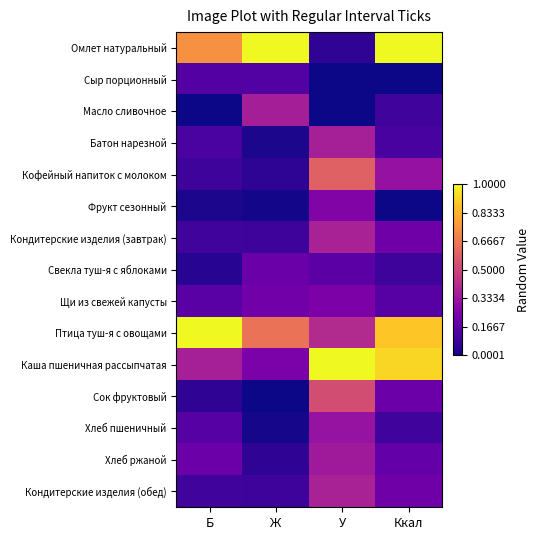

Reading left to right, list all the values displayed in this chart.

Омлет натуральный: Б=0.7	Ж=1.0	У=0.1	Ккал=1.0
Сыр порционный: Б=0.1	Ж=0.1	У=0.0	Ккал=0.0
Масло сливочное: Б=0.0	Ж=0.4	У=0.0	Ккал=0.1
Батон нарезной: Б=0.1	Ж=0.0	У=0.4	Ккал=0.1
Кофейный напиток с молоком: Б=0.1	Ж=0.1	У=0.6	Ккал=0.3
Фрукт сезонный: Б=0.0	Ж=0.0	У=0.3	Ккал=0.0
Кондитерские изделия (завтрак): Б=0.1	Ж=0.1	У=0.4	Ккал=0.2
Свекла туш-я с яблоками: Б=0.0	Ж=0.2	У=0.2	Ккал=0.1
Щи из свежей капусты: Б=0.2	Ж=0.2	У=0.2	Ккал=0.2
Птица туш-я с овощами: Б=1.0	Ж=0.6	У=0.4	Ккал=0.9
Каша пшеничная рассыпчатая: Б=0.4	Ж=0.2	У=1.0	Ккал=0.9
Сок фруктовый: Б=0.1	Ж=0.0	У=0.5	Ккал=0.2
Хлеб пшеничный: Б=0.2	Ж=0.0	У=0.3	Ккал=0.1
Хлеб ржаной: Б=0.2	Ж=0.1	У=0.3	Ккал=0.2
Кондитерские изделия (обед): Б=0.1	Ж=0.1	У=0.4	Ккал=0.2